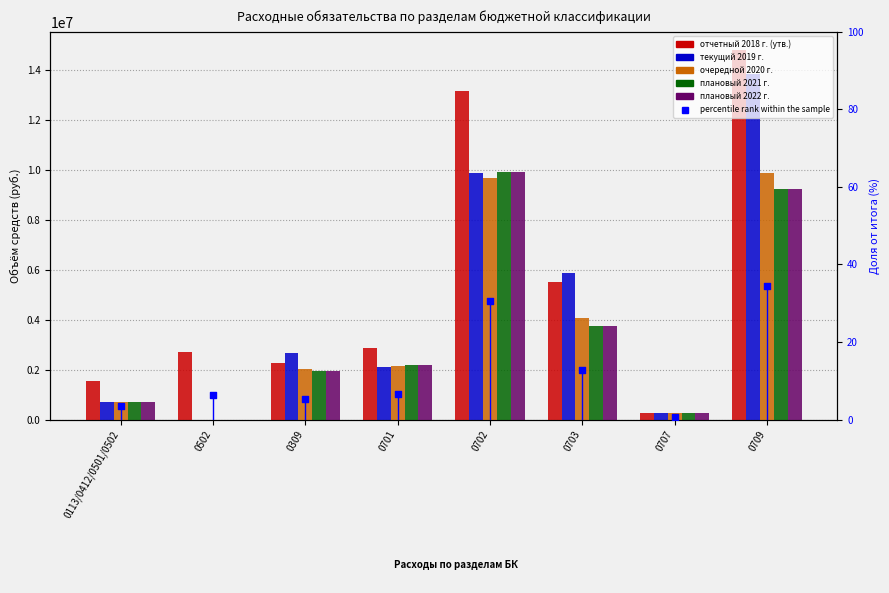

Which series reaches the maximum Y coordinate?

отчетный 2018 г. (утв.)